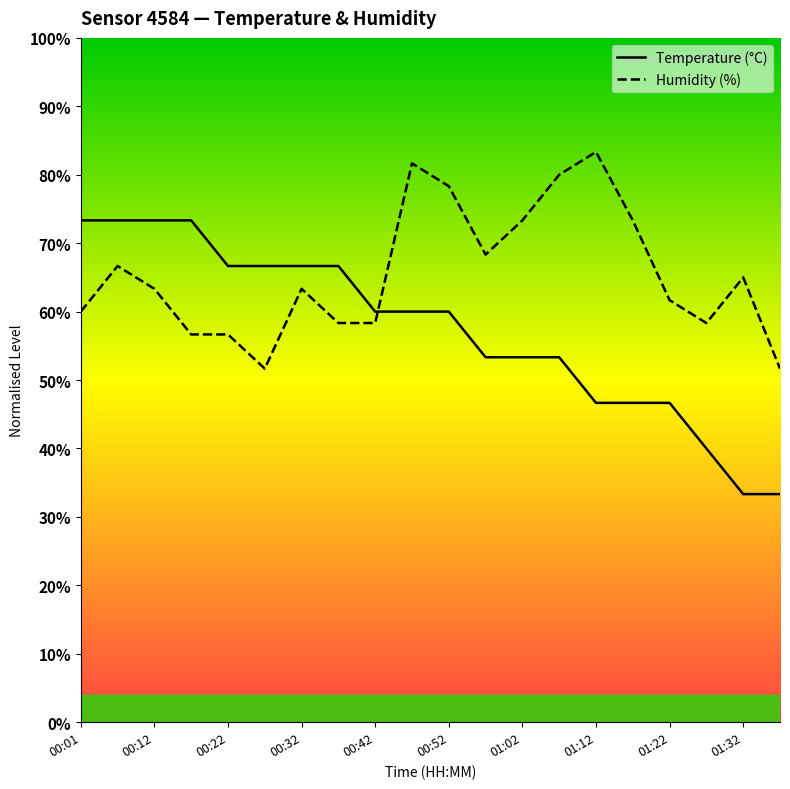

Which has a higher value, 00:32 or 17?

00:32